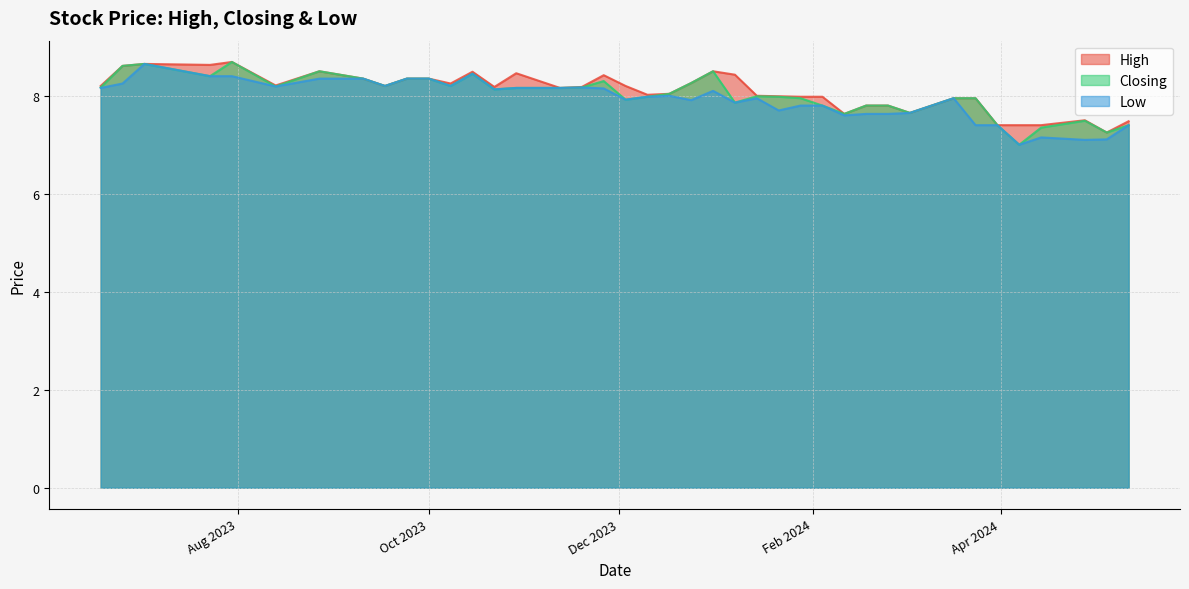

List the series in order of their overall mean, highest first.

High, Closing, Low